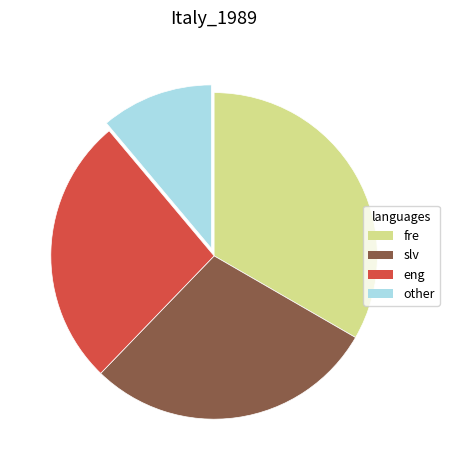

Is there any slice that represents more than half of the pie?

No